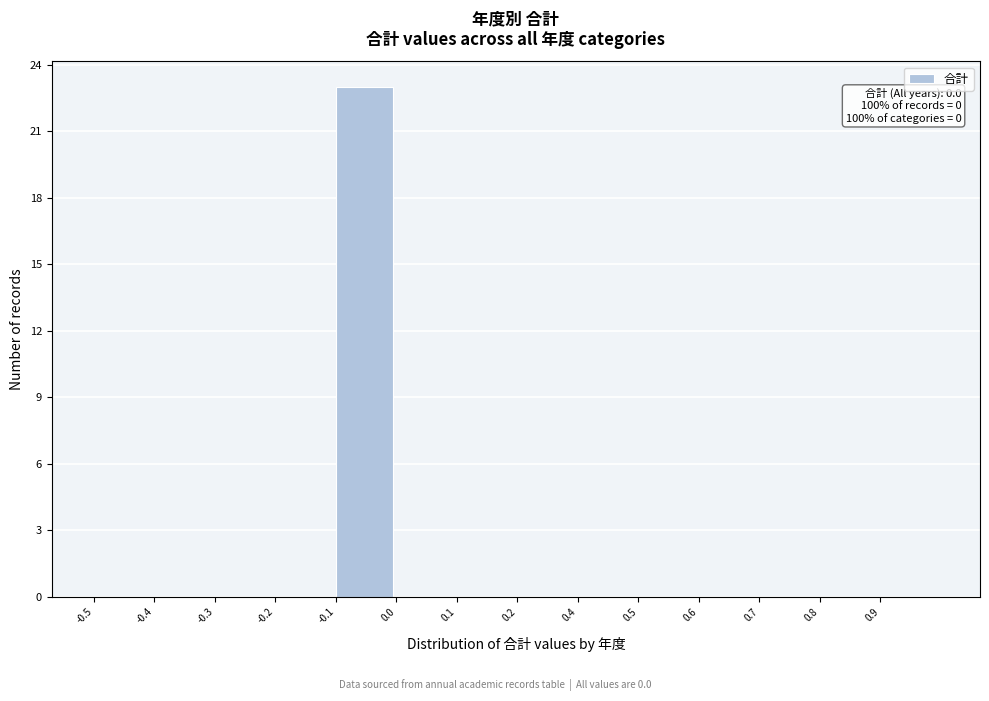

Reading right to left, transcribe all the data shown in this chart.

0.9=0	0.8=0	0.7=0	0.6=0	0.5=0	0.4=0	0.2=0	0.1=0	0.0=0	-0.1=23	-0.2=0	-0.3=0	-0.4=0	-0.5=0